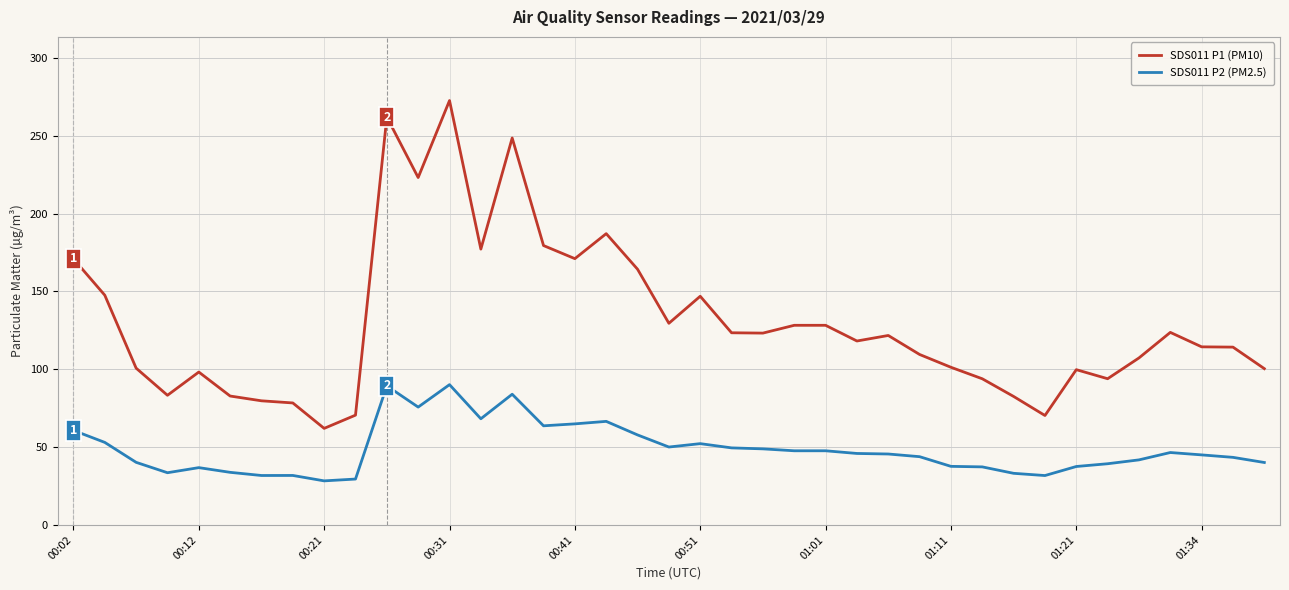

What is the highest value of the SDS011 P2 (PM2.5) series?

90.1